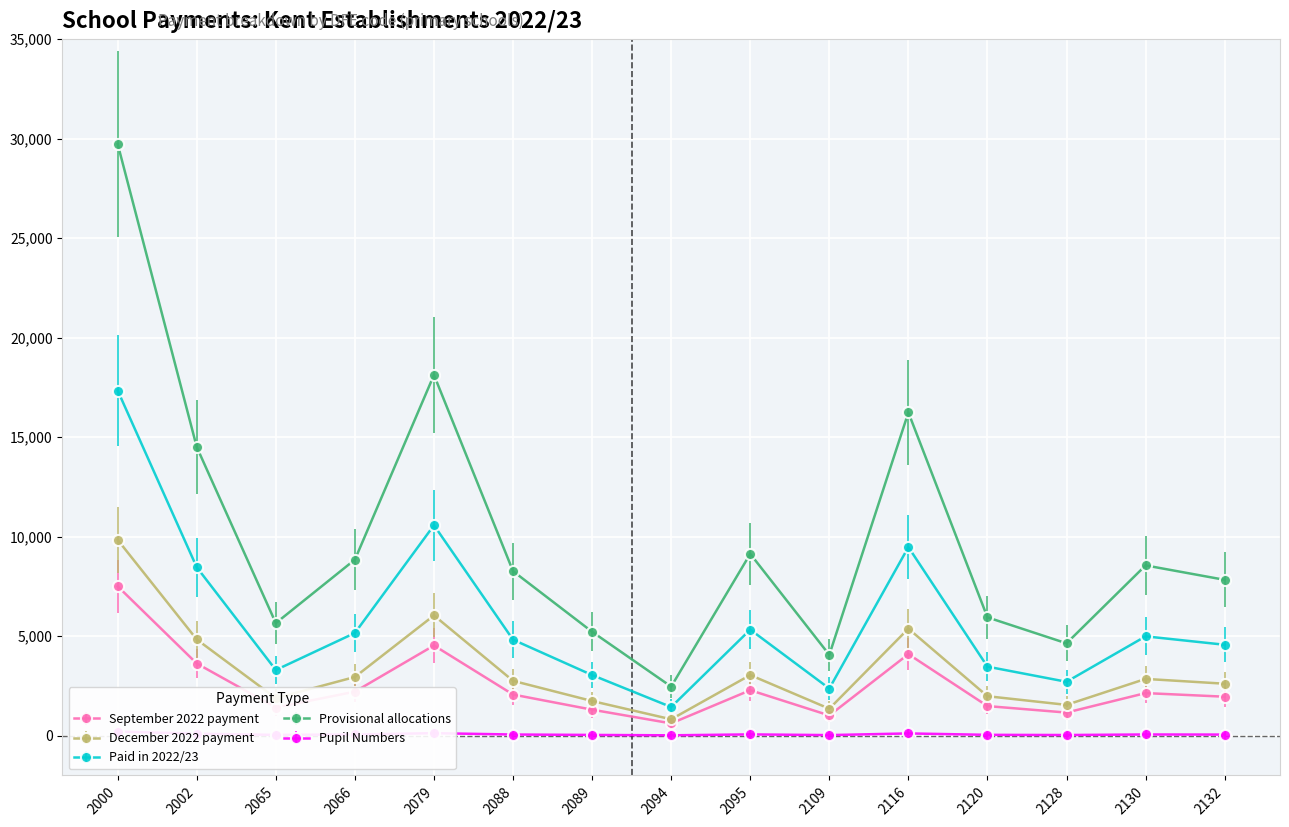

Which series has the largest range (max minus min)?

Provisional allocations